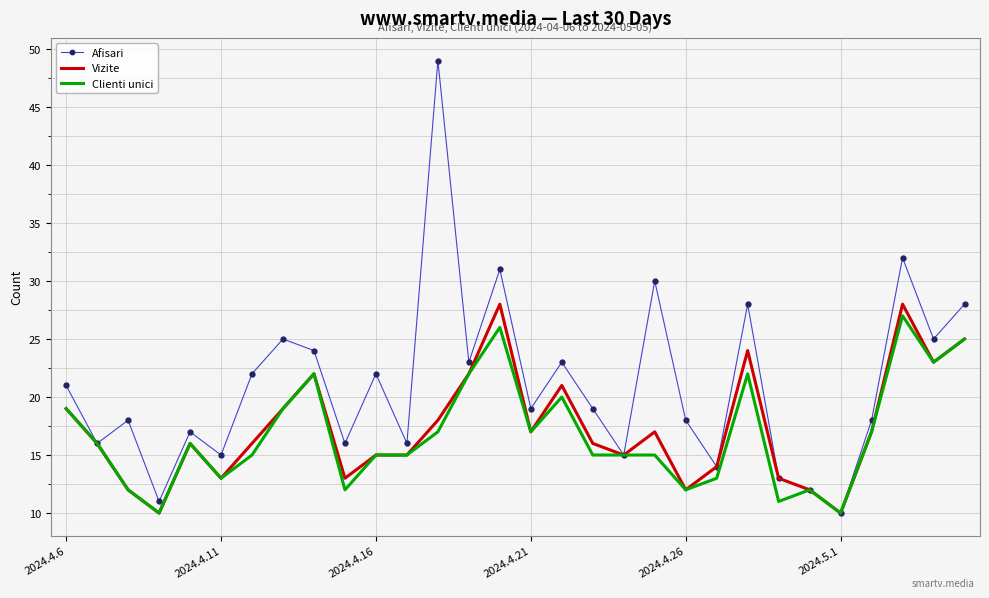

What is the maximum value shown in the chart?

49